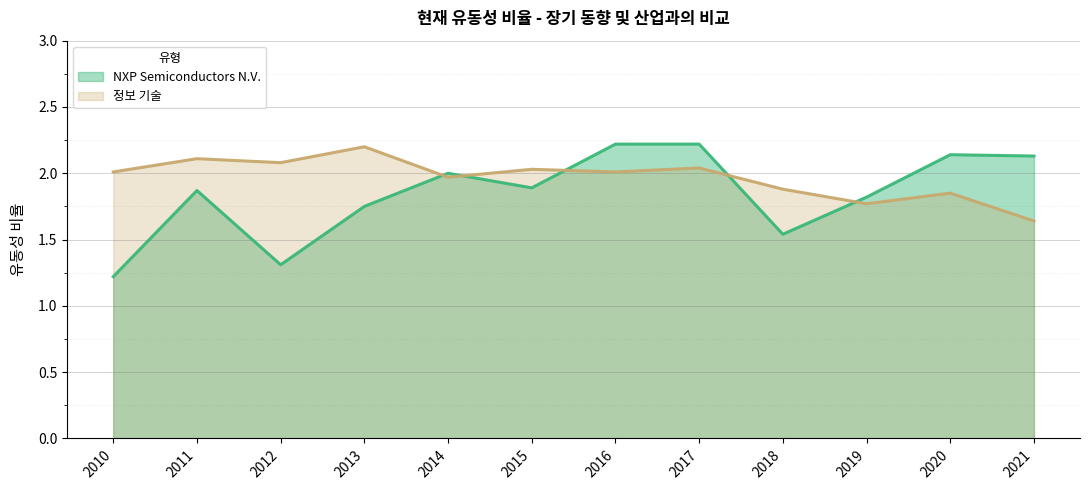

Which category has the lowest value across all series?

2010